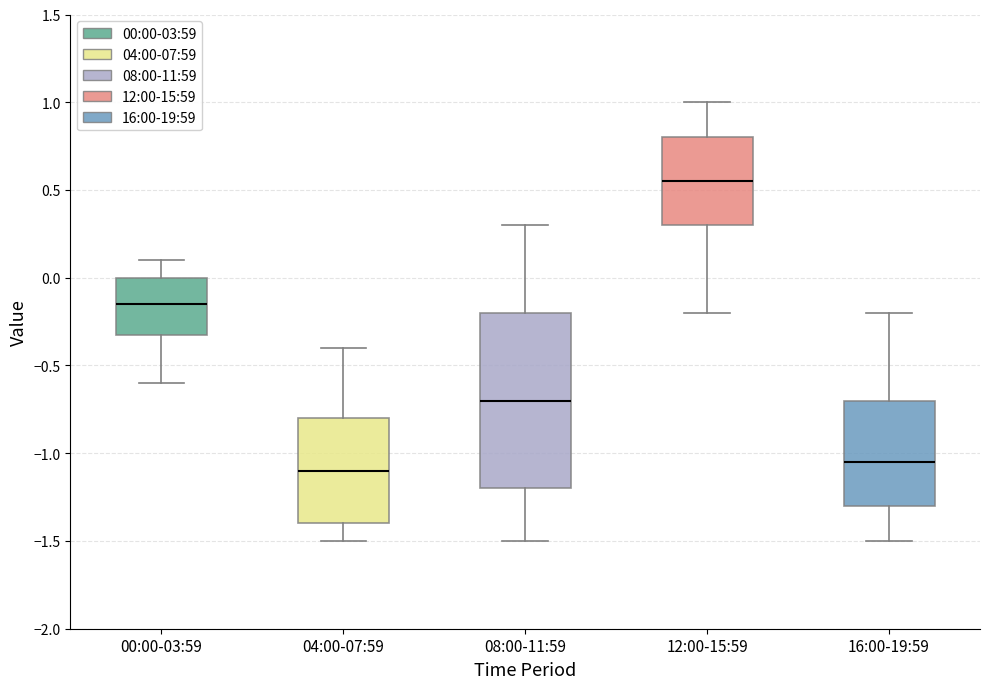

Reading left to right, read every box against the y-axis: the position of its median line, the range the box covers, and the ends of its whiskers. The values are not printed on the chart, so give them approximately, as read against the axis.

00:00-03:59: median -0.15, box -0.30 to 0.00, whiskers -0.60 to 0.10
04:00-07:59: median -1.10, box -1.40 to -0.80, whiskers -1.50 to -0.40
08:00-11:59: median -0.70, box -1.20 to -0.20, whiskers -1.50 to 0.30
12:00-15:59: median 0.55, box 0.30 to 0.80, whiskers -0.20 to 1.00
16:00-19:59: median -1.05, box -1.30 to -0.70, whiskers -1.50 to -0.20